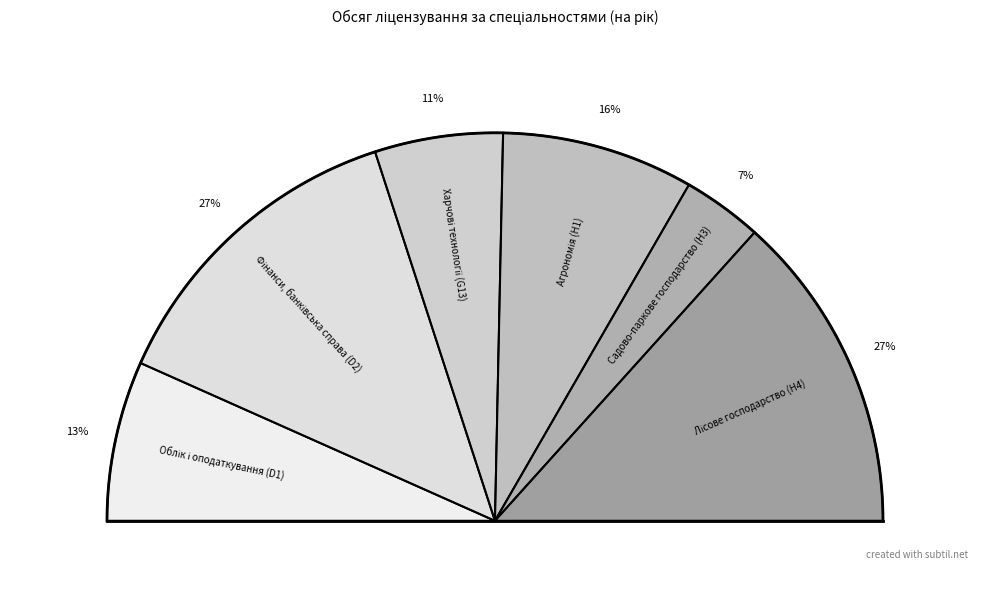

Is it true that Фінанси, банківська справа (D2) is 27% of the pie?

True